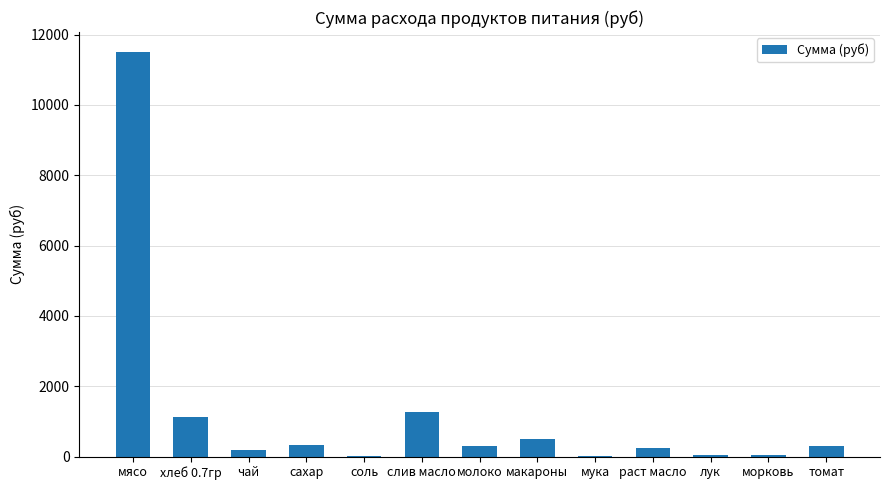

What is the sum of all values?

15914.1